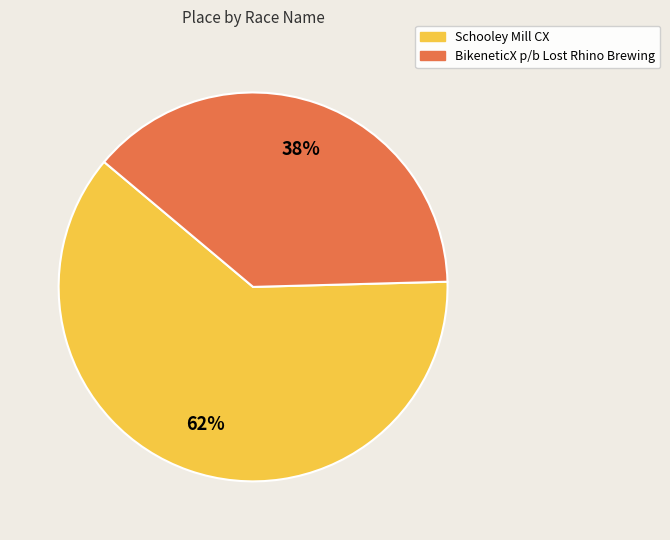

Is it true that BikeneticX p/b Lost Rhino Brewing is 31% of the pie?

False